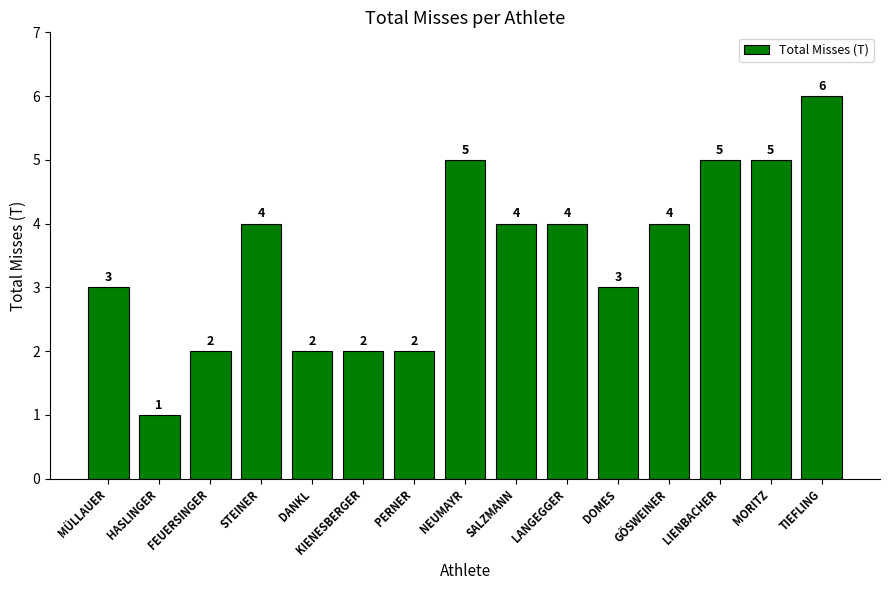

What is the label of the 10th bar from the right?

KIENESBERGER